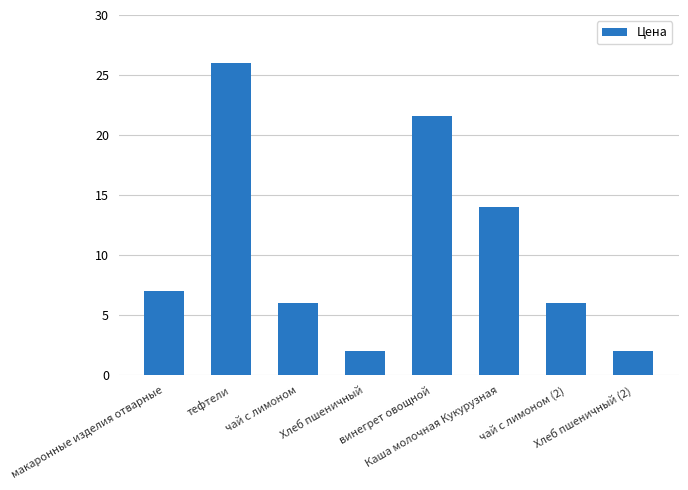

The value at Хлеб пшеничный is 2.0. True or false?

True